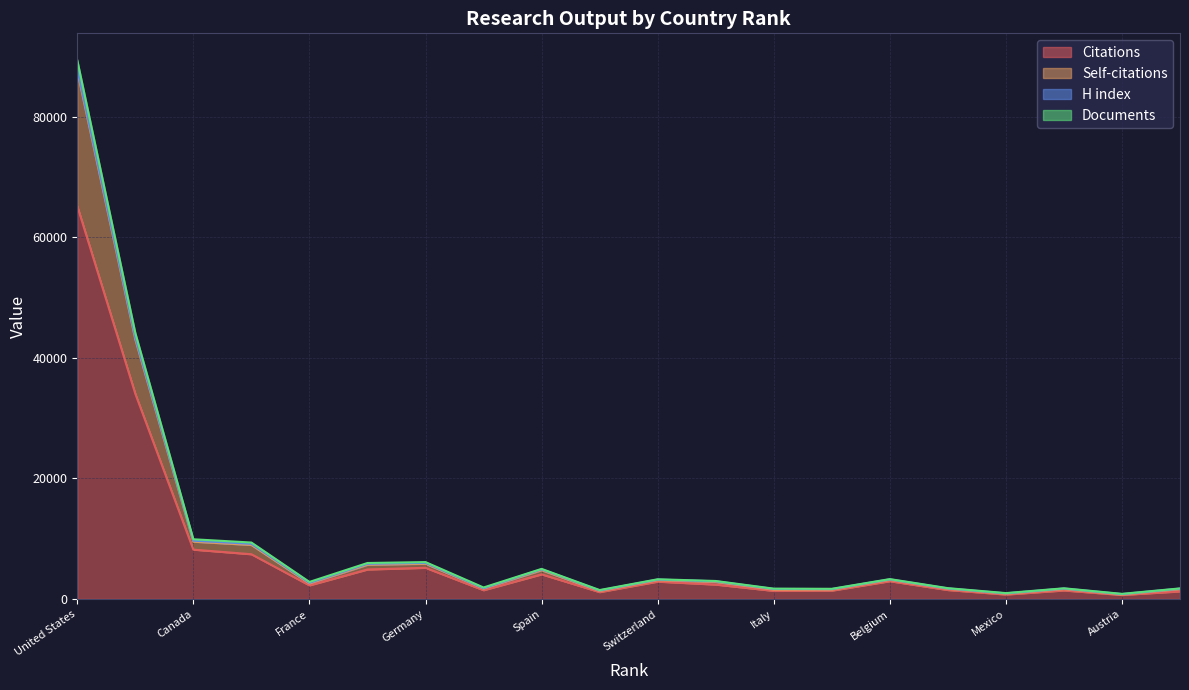

At which label is Citations closest to 32929?

2